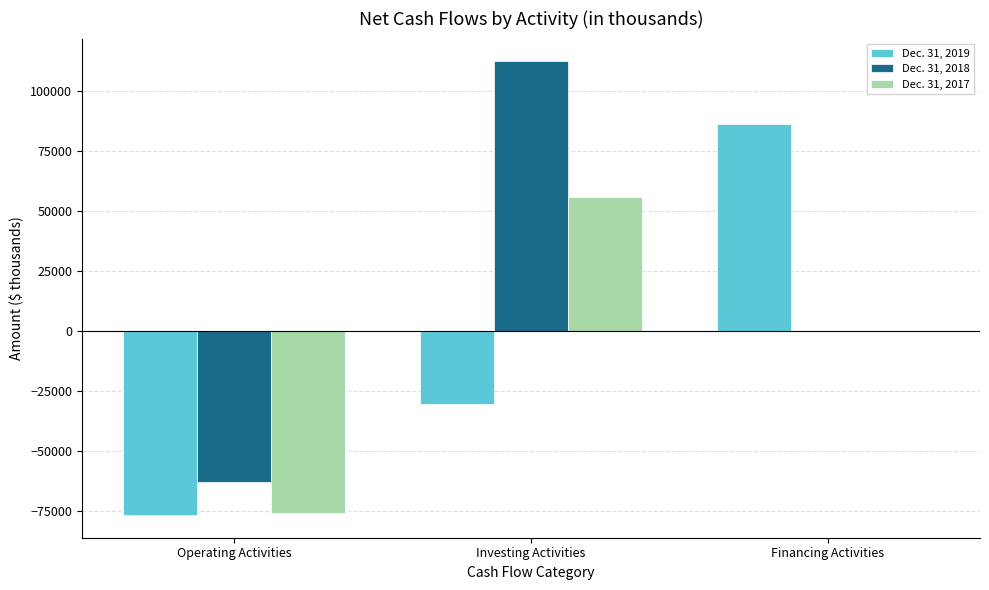

Is it true that Dec. 31, 2017 equals 55702 at Investing Activities?

True